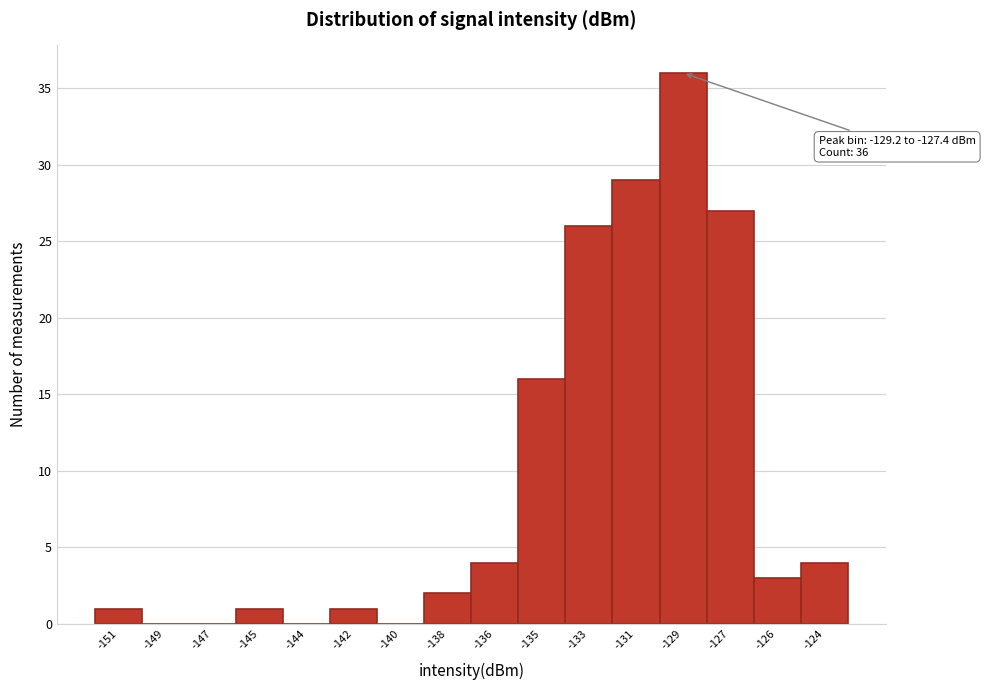

Reading left to right, extract all data points from this chart.

-151=1	-149=0	-147=0	-145=1	-144=0	-142=1	-140=0	-138=2	-136=4	-135=16	-133=26	-131=29	-129=36	-127=27	-126=3	-124=4